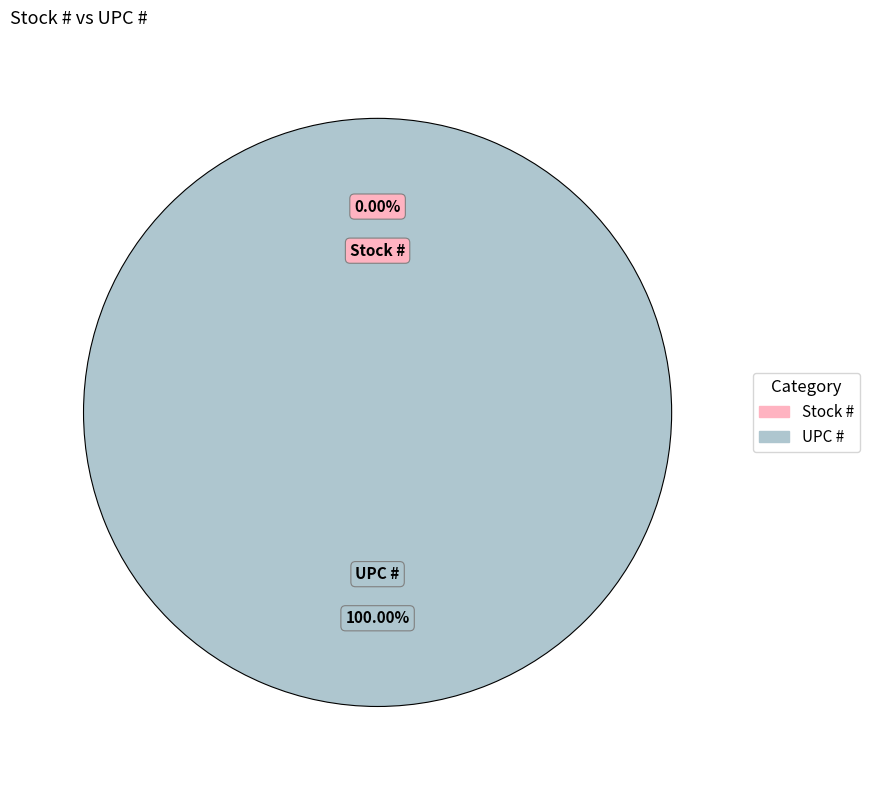

Is it true that UPC # is 100% of the pie?

True